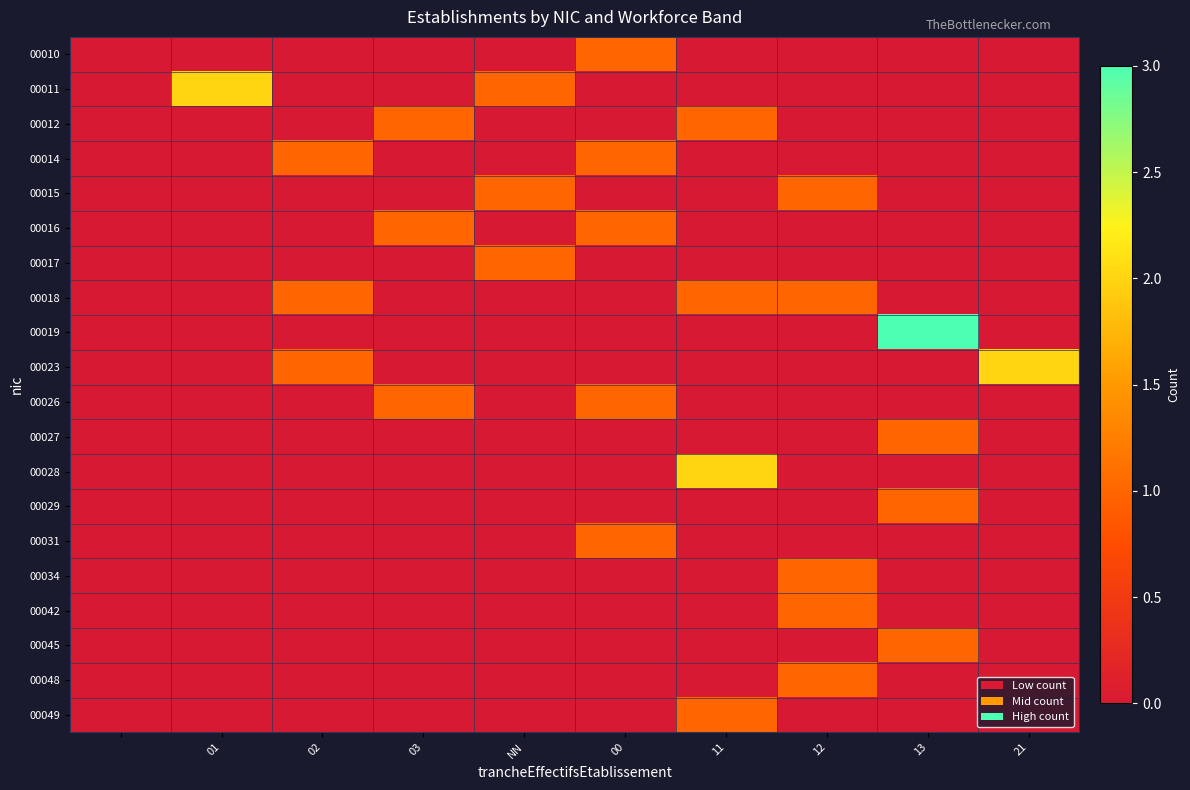

Reading left to right, transcribe all the data shown in this chart.

00010: 0	0	0	0	0	1	0	0	0	0
00011: 0	2	0	0	1	0	0	0	0	0
00012: 0	0	0	1	0	0	1	0	0	0
00014: 0	0	1	0	0	1	0	0	0	0
00015: 0	0	0	0	1	0	0	1	0	0
00016: 0	0	0	1	0	1	0	0	0	0
00017: 0	0	0	0	1	0	0	0	0	0
00018: 0	0	1	0	0	0	1	1	0	0
00019: 0	0	0	0	0	0	0	0	3	0
00023: 0	0	1	0	0	0	0	0	0	2
00026: 0	0	0	1	0	1	0	0	0	0
00027: 0	0	0	0	0	0	0	0	1	0
00028: 0	0	0	0	0	0	2	0	0	0
00029: 0	0	0	0	0	0	0	0	1	0
00031: 0	0	0	0	0	1	0	0	0	0
00034: 0	0	0	0	0	0	0	1	0	0
00042: 0	0	0	0	0	0	0	1	0	0
00045: 0	0	0	0	0	0	0	0	1	0
00048: 0	0	0	0	0	0	0	1	0	0
00049: 0	0	0	0	0	0	1	0	0	0